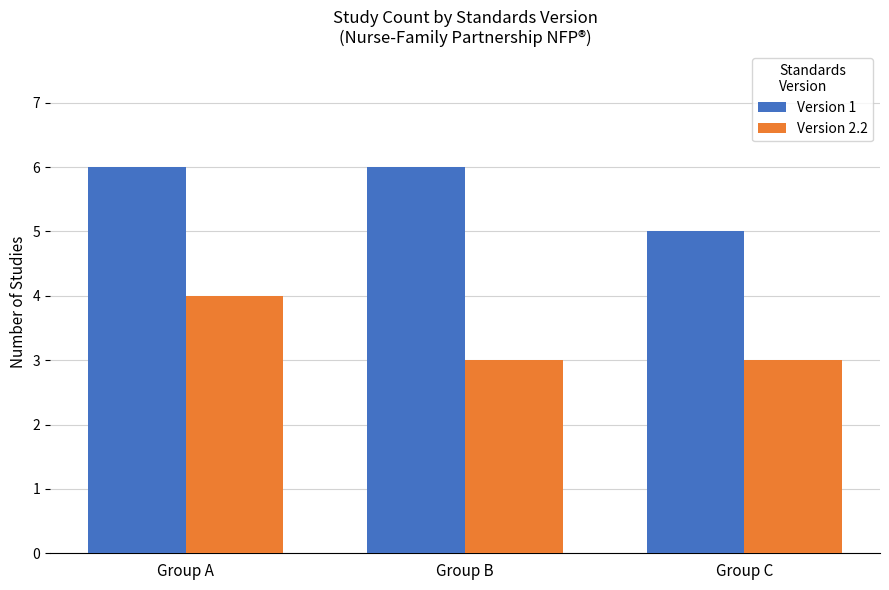

True or false: Version 1 has a value of 10 at Group A.

False